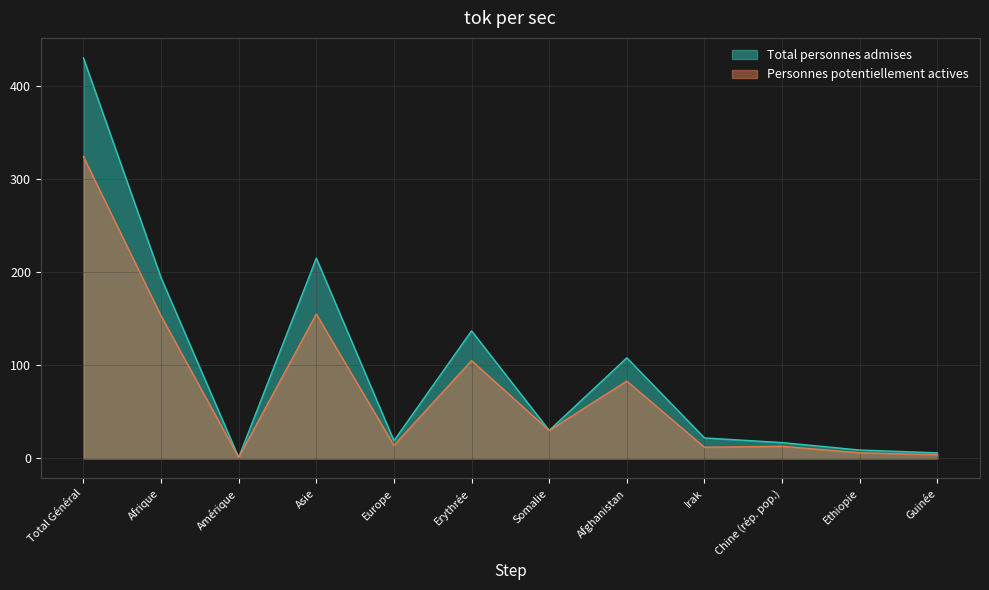

Which has a higher value, Afghanistan or Somalie?

Afghanistan